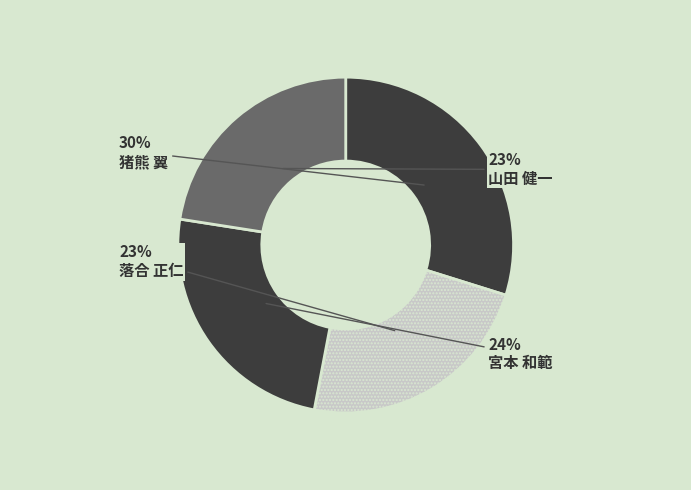

Is there a majority slice in this chart?

No